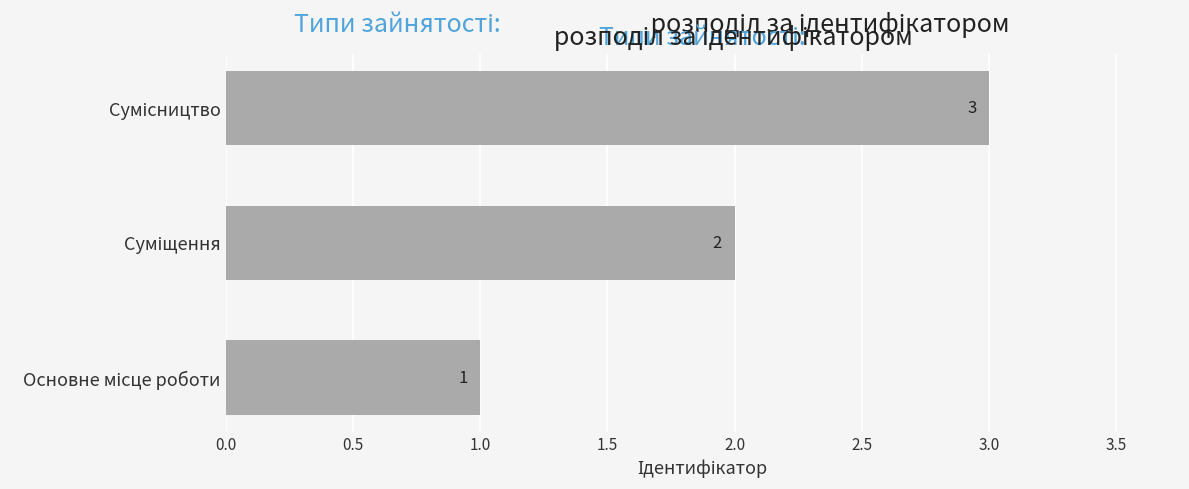

What is the greatest value displayed?

3